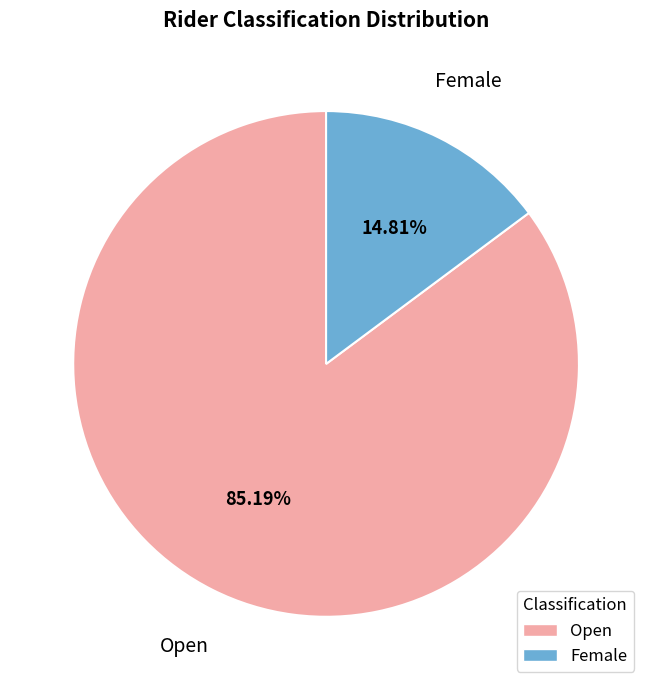

Rank the categories by value from lowest to highest.

Female, Open